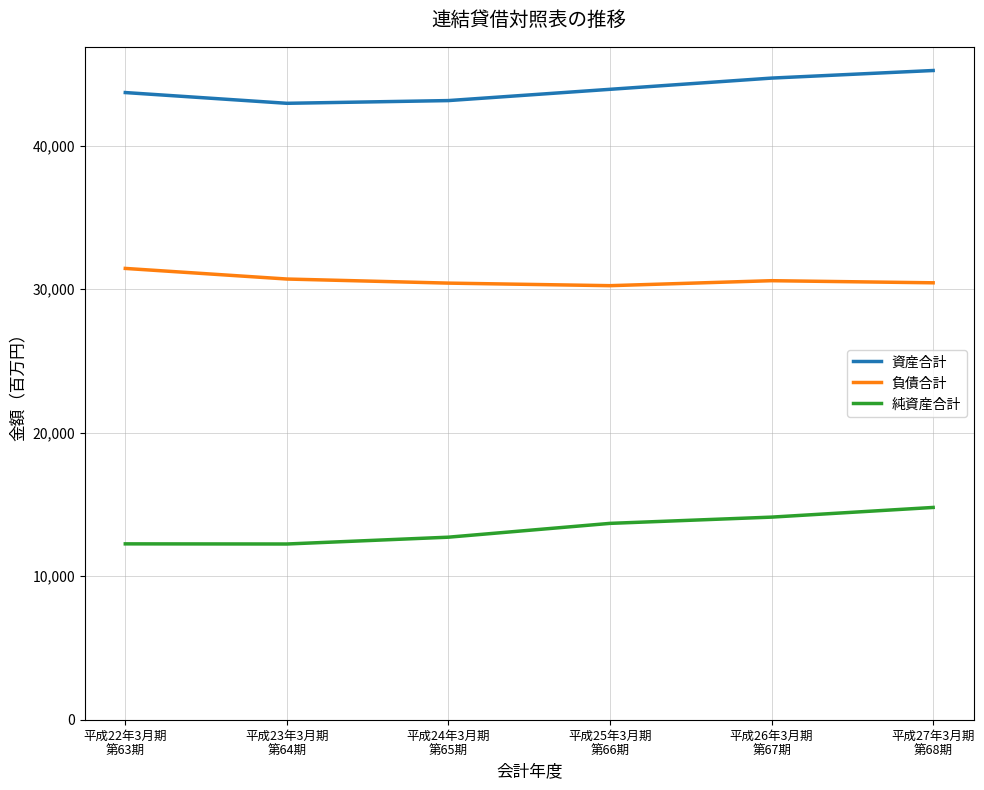

Which category has the highest value in the 資産合計 series?

平成27年3月期
第68期